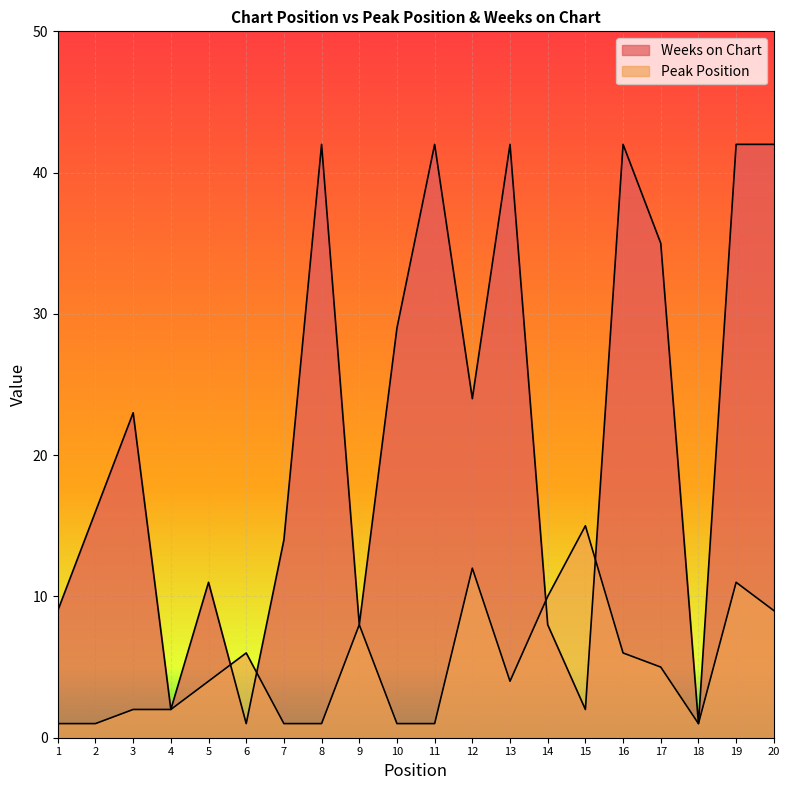

Which series ends up on top after the final intersection of Weeks on Chart and Peak Position?

Weeks on Chart